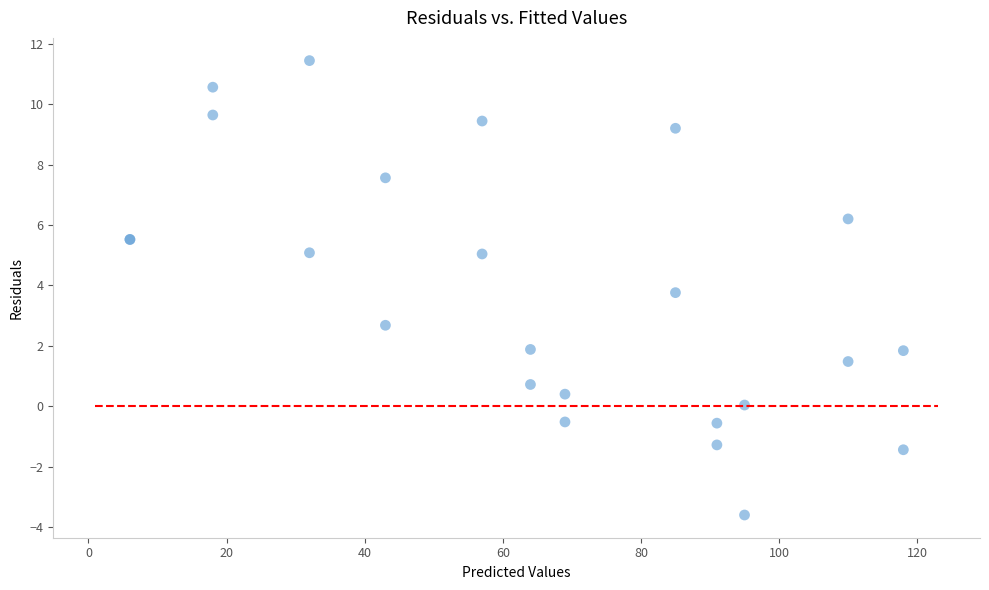

What Y value in the scatter plot is closest to 3?

2.7